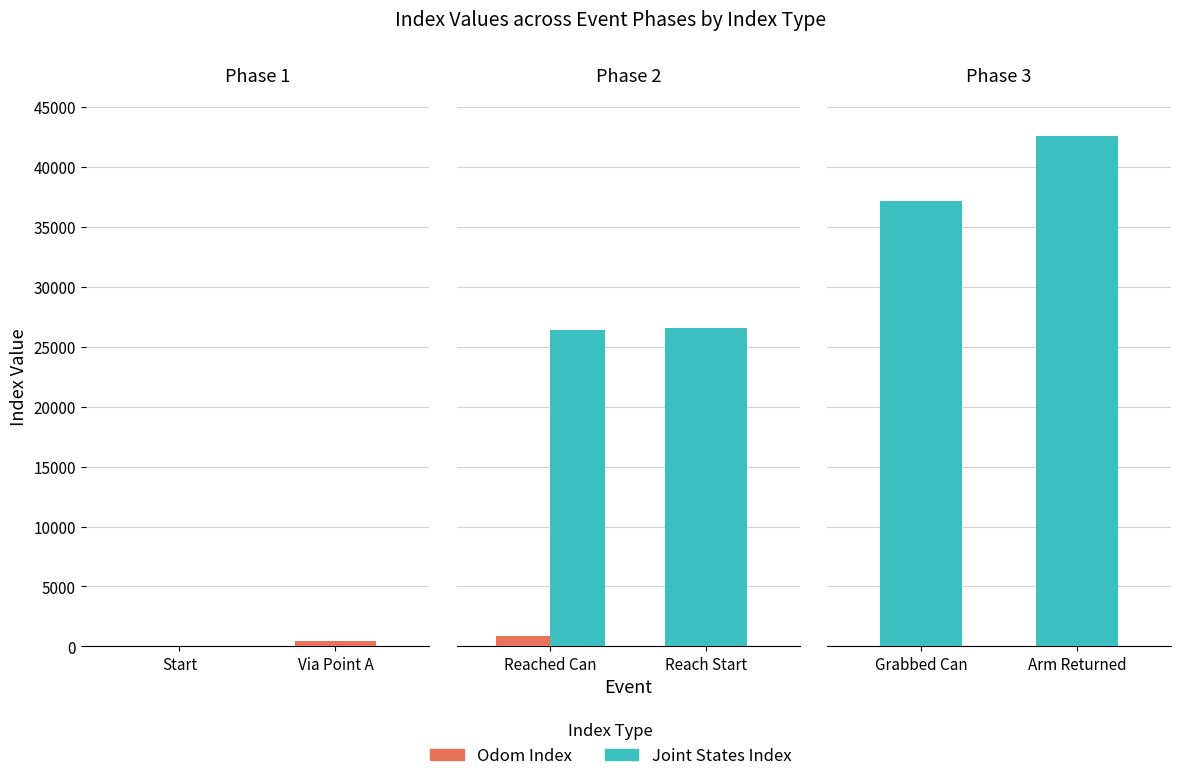

Which series has the largest total across all categories?

Joint States Index